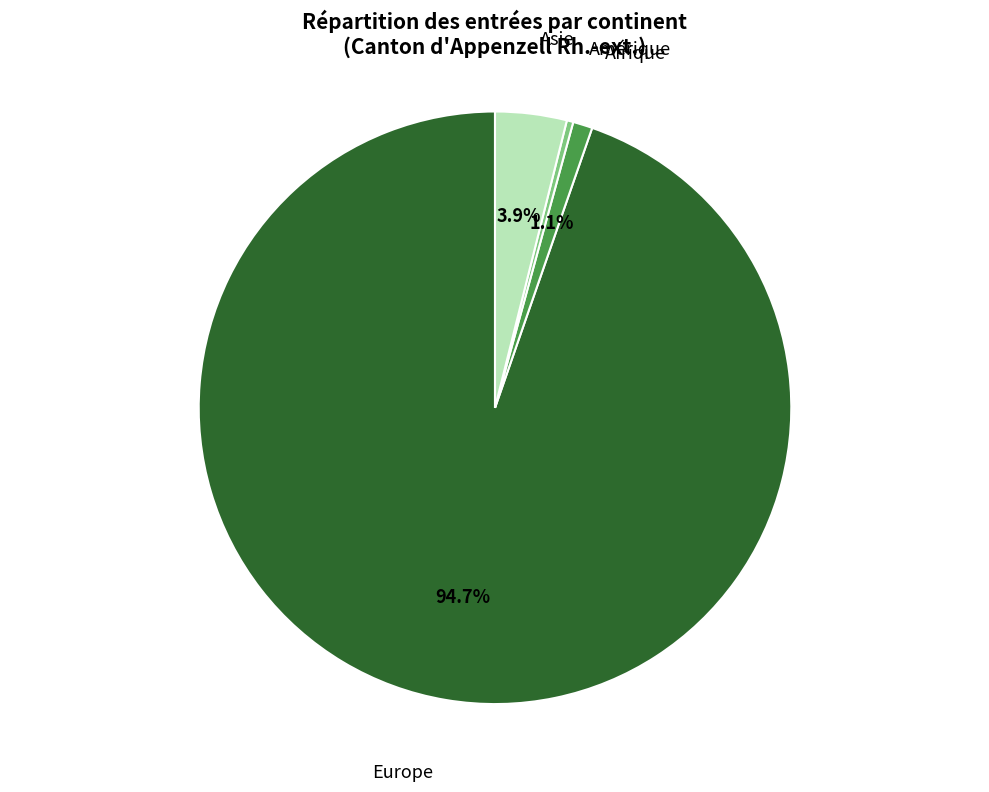

Is there any slice that represents more than half of the pie?

Yes